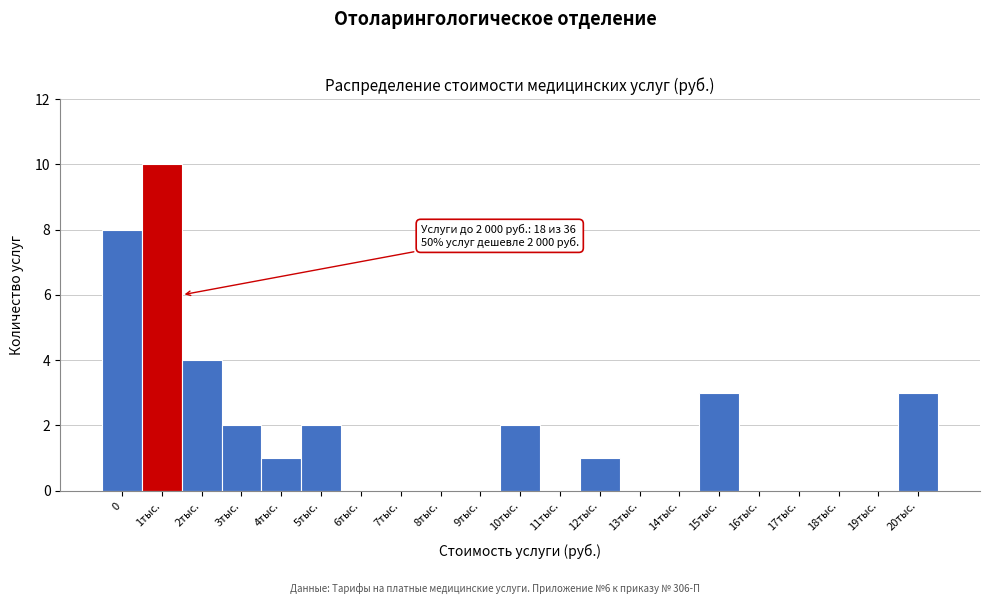

Reading left to right, what are all the values shown in this chart?

0=8	1тыс.=10	2тыс.=4	3тыс.=2	4тыс.=1	5тыс.=2	6тыс.=0	7тыс.=0	8тыс.=0	9тыс.=0	10тыс.=2	11тыс.=0	12тыс.=1	13тыс.=0	14тыс.=0	15тыс.=3	16тыс.=0	17тыс.=0	18тыс.=0	19тыс.=0	20тыс.=3